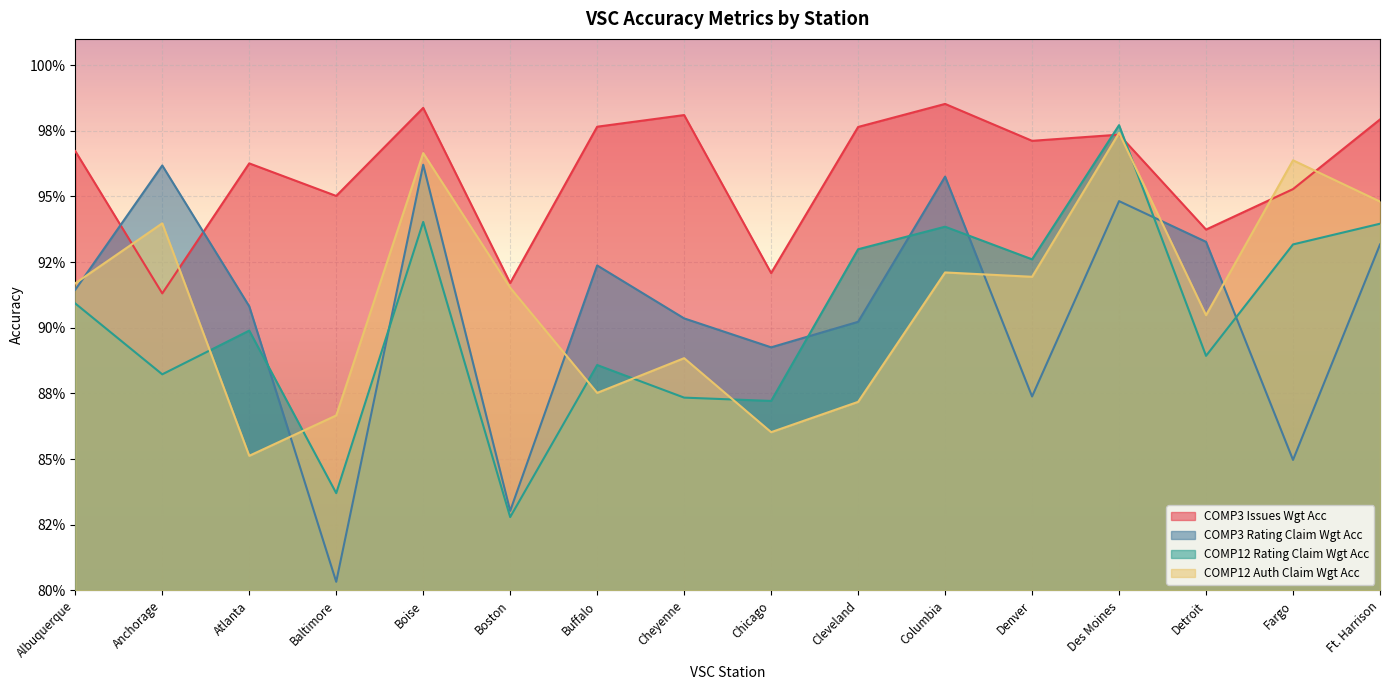

Between Cleveland and Chicago, which is larger?

Cleveland